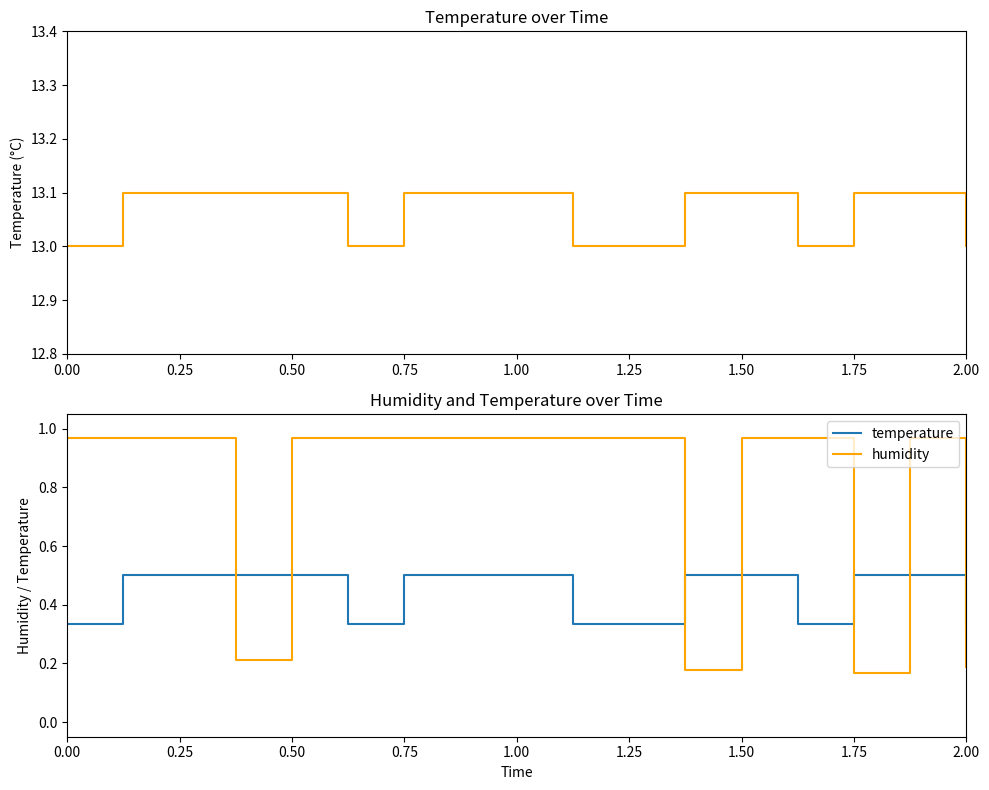

How many series are shown in this chart?

2